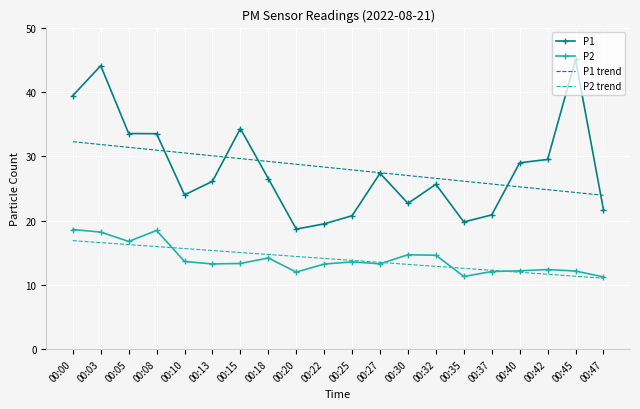

True or false: P2 trend and P1 trend intersect in this chart.

False